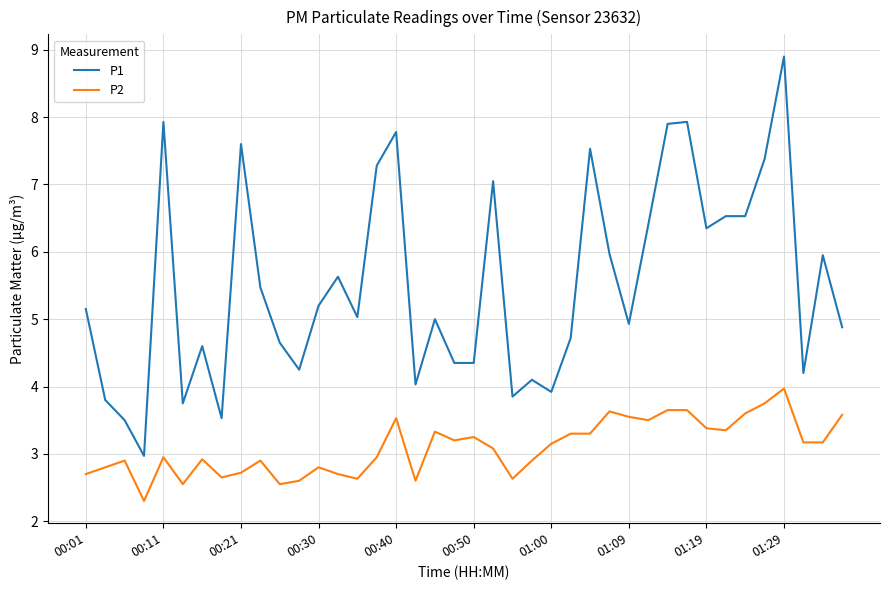

Which series has the widest spread of values?

P1